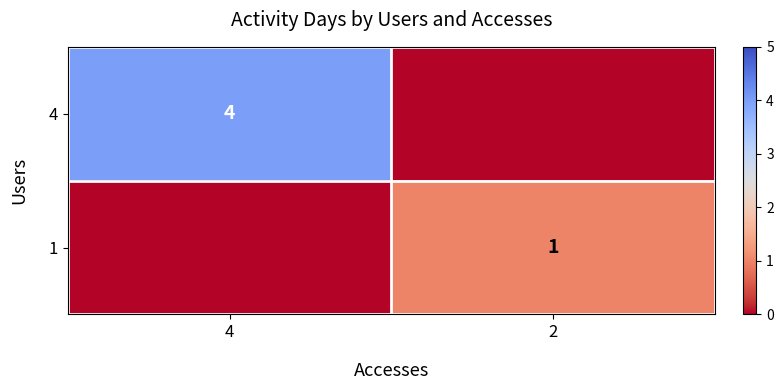

Is it true that 1 equals 1 at 2?

True